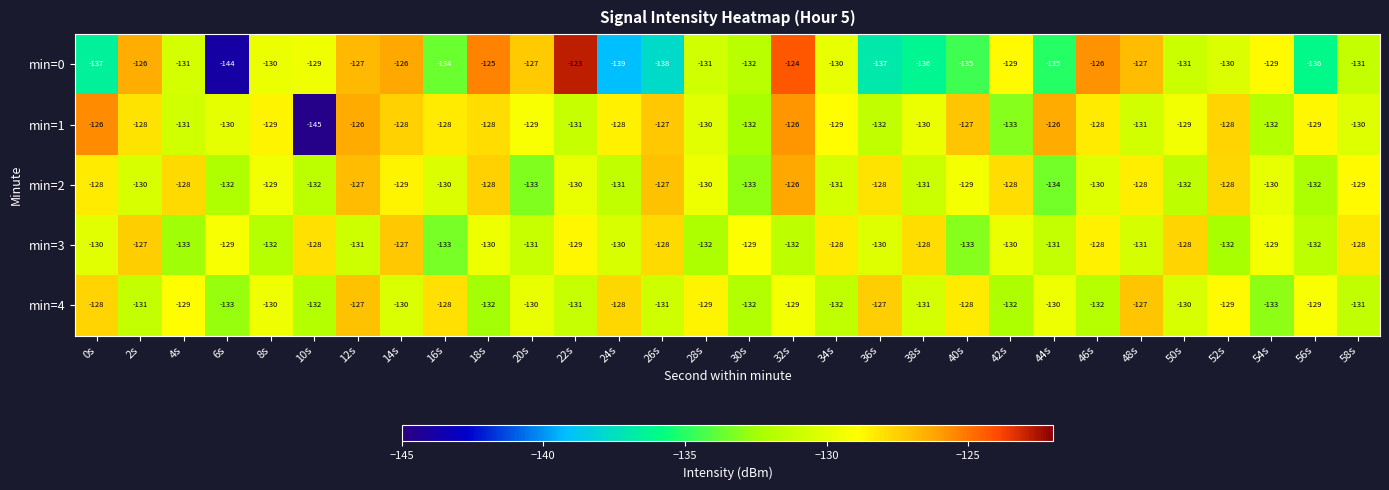

Which series has the widest spread of values?

min=0